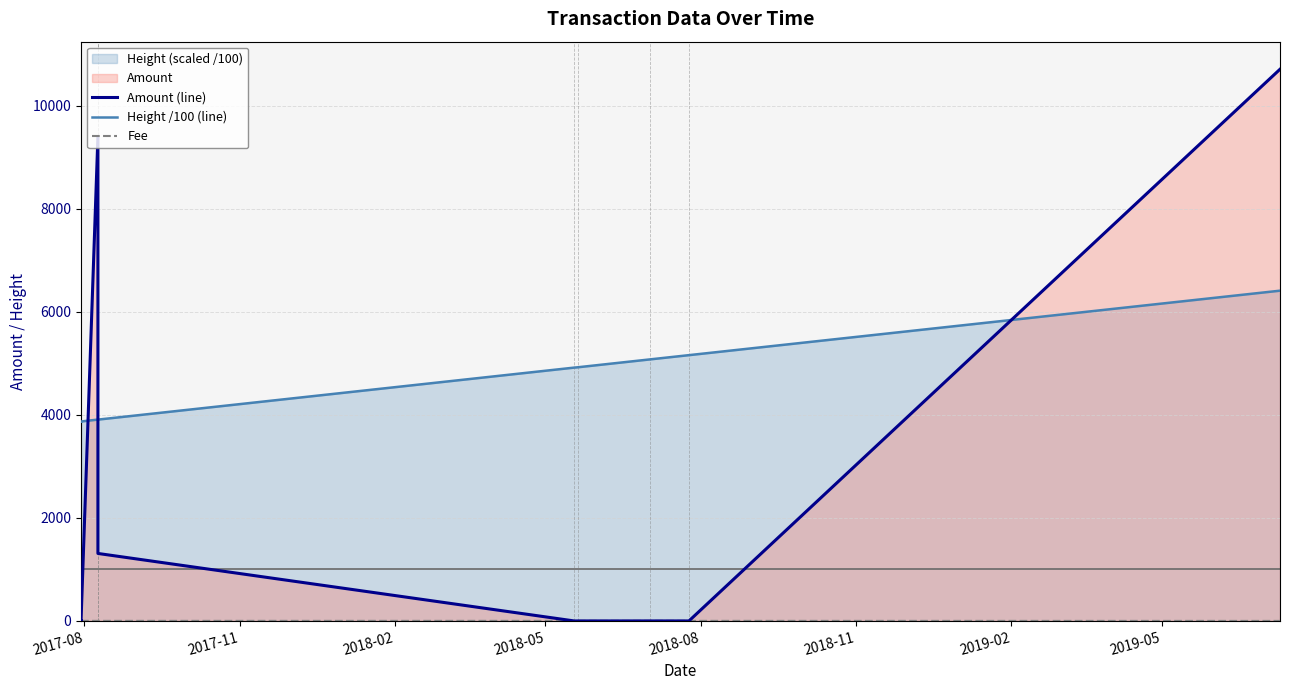

What is the maximum value for Height /100 (line)?

6410.6